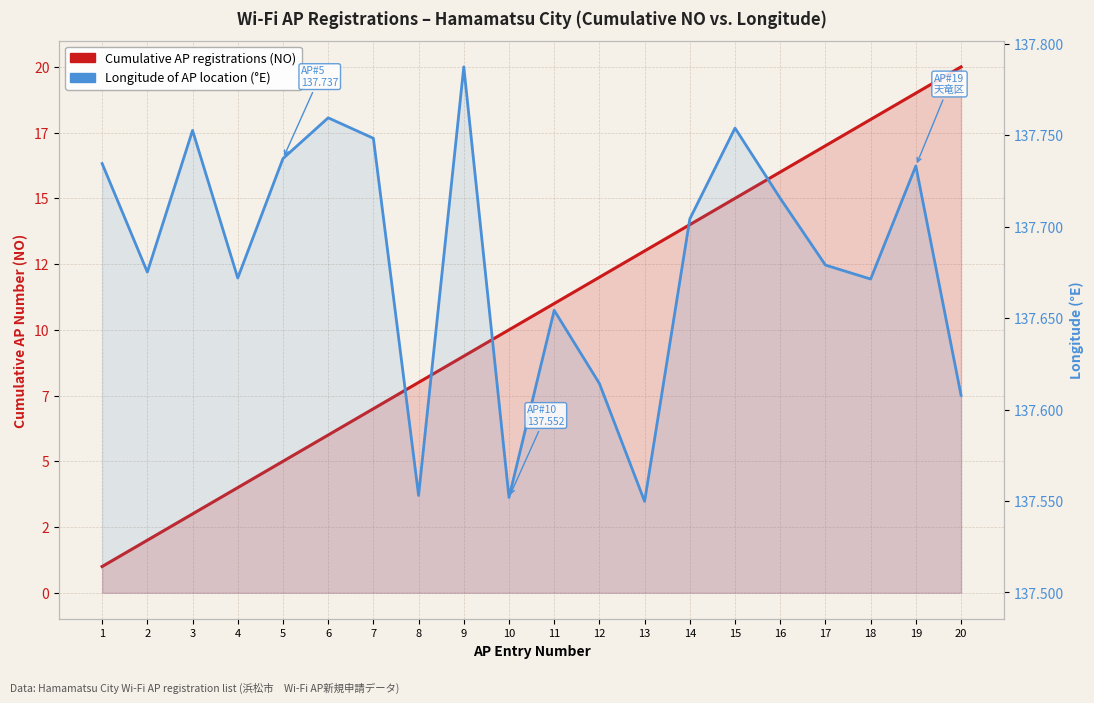

What is the maximum value shown in the chart?

137.8